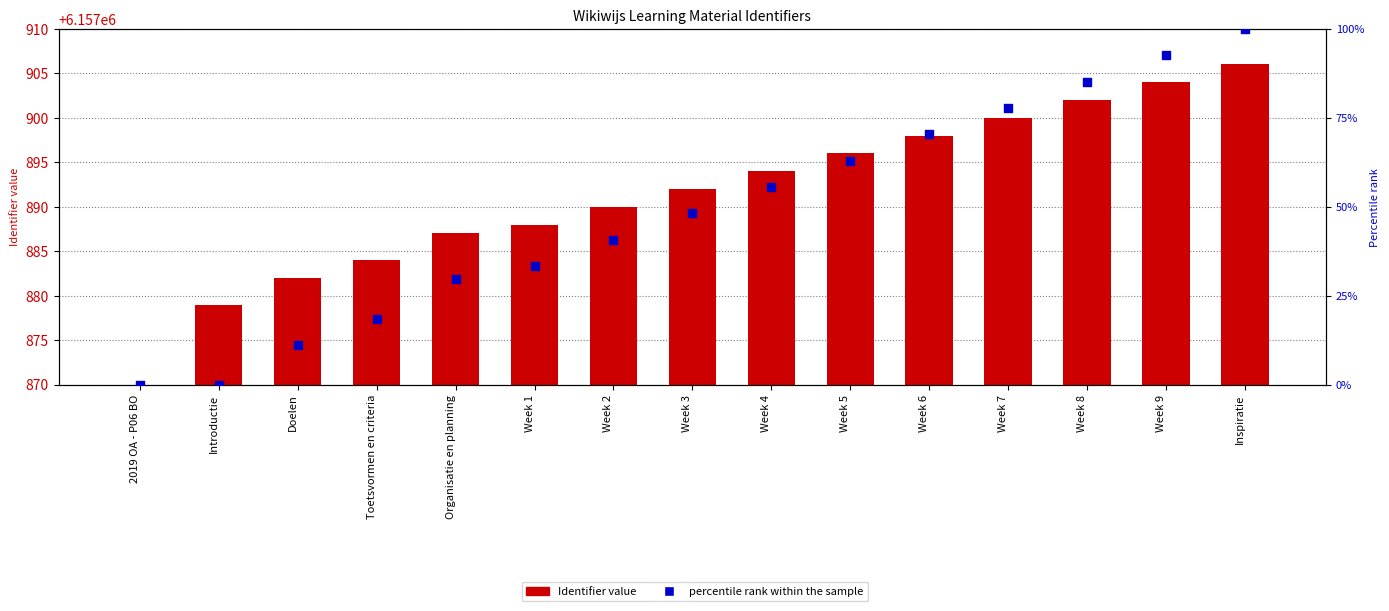

Which series reaches the minimum Y coordinate?

Identifier